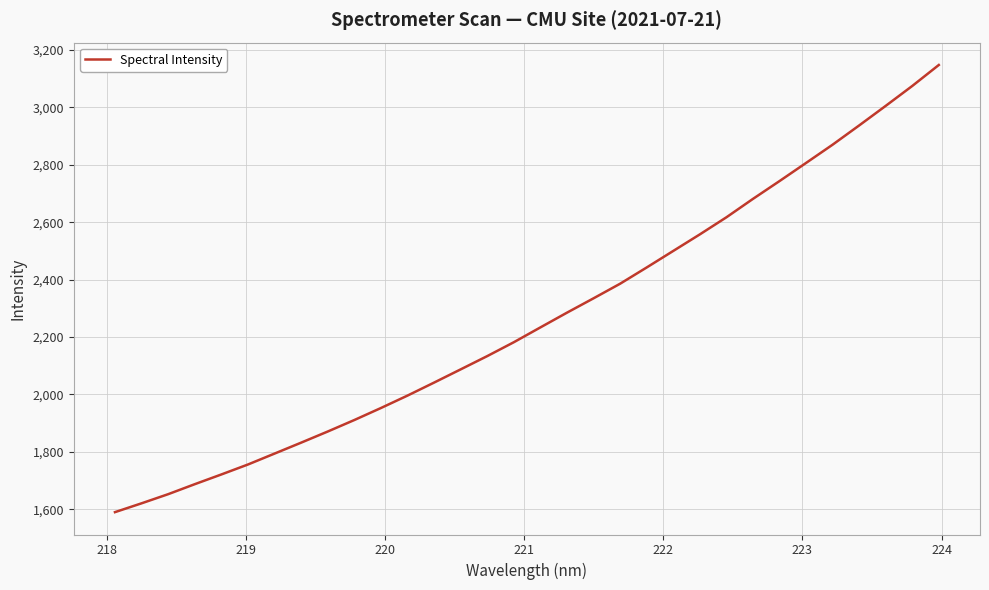

True or false: the data has more than 0 interior local peaks.

False